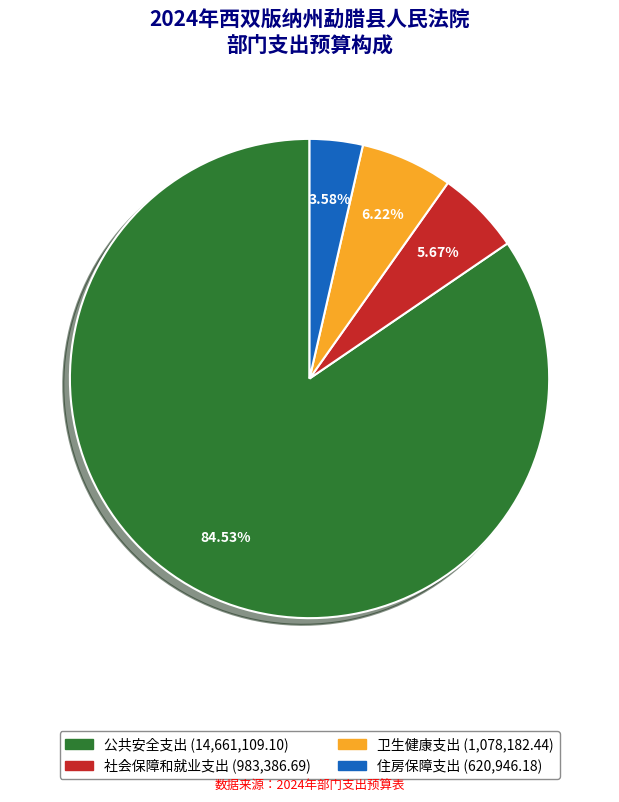

Does any single category account for the majority?

Yes